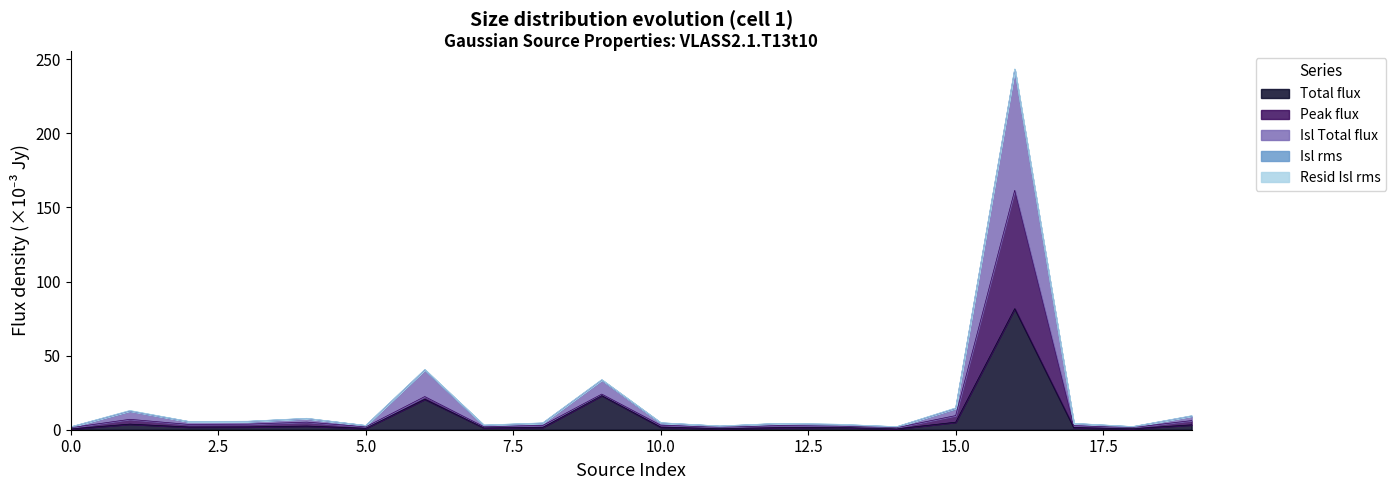

What value does the Peak_flux series have at 10?

3.0